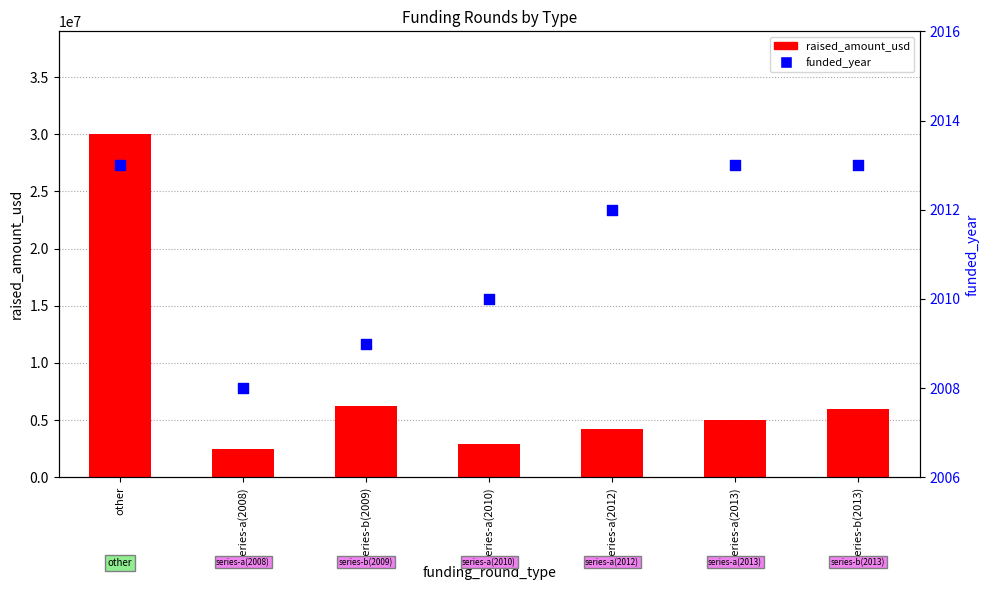

Which series has the largest total across all categories?

raised_amount_usd